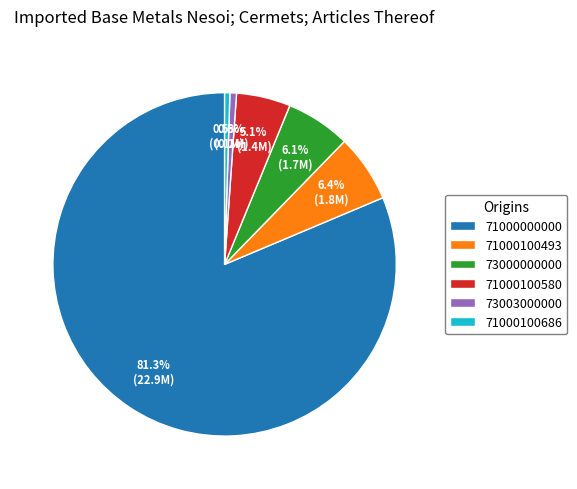

To the nearest percent, what is the difference between the largest and smallest slice percentages?

81%